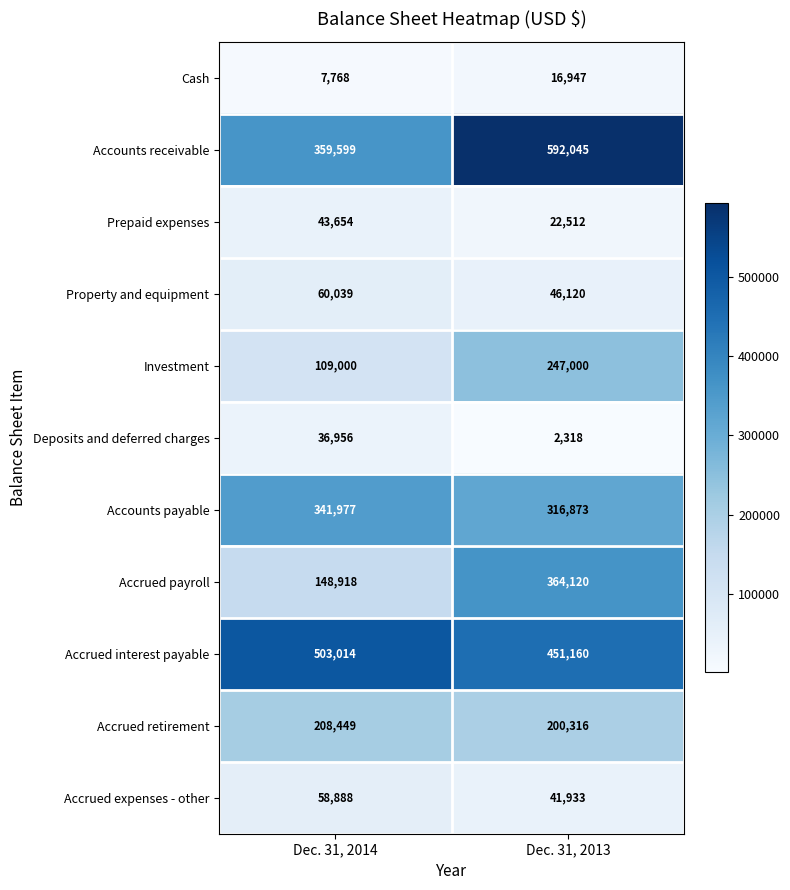

How many distinct data groups are displayed?

11